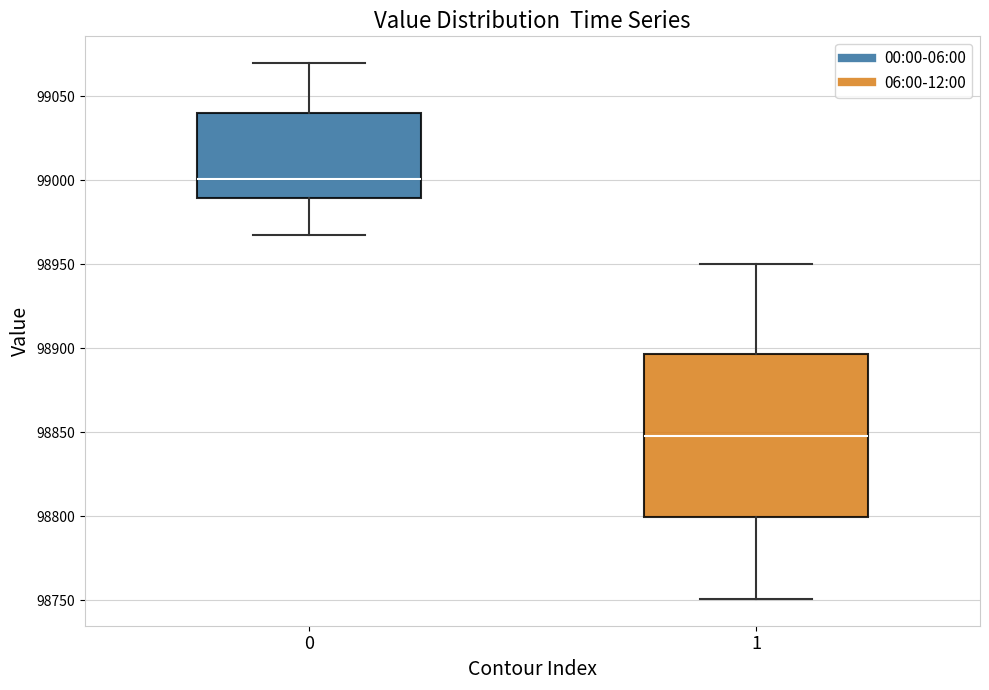

Comparing the boxes themselves (not the whiskers), which one is the tallest?

1